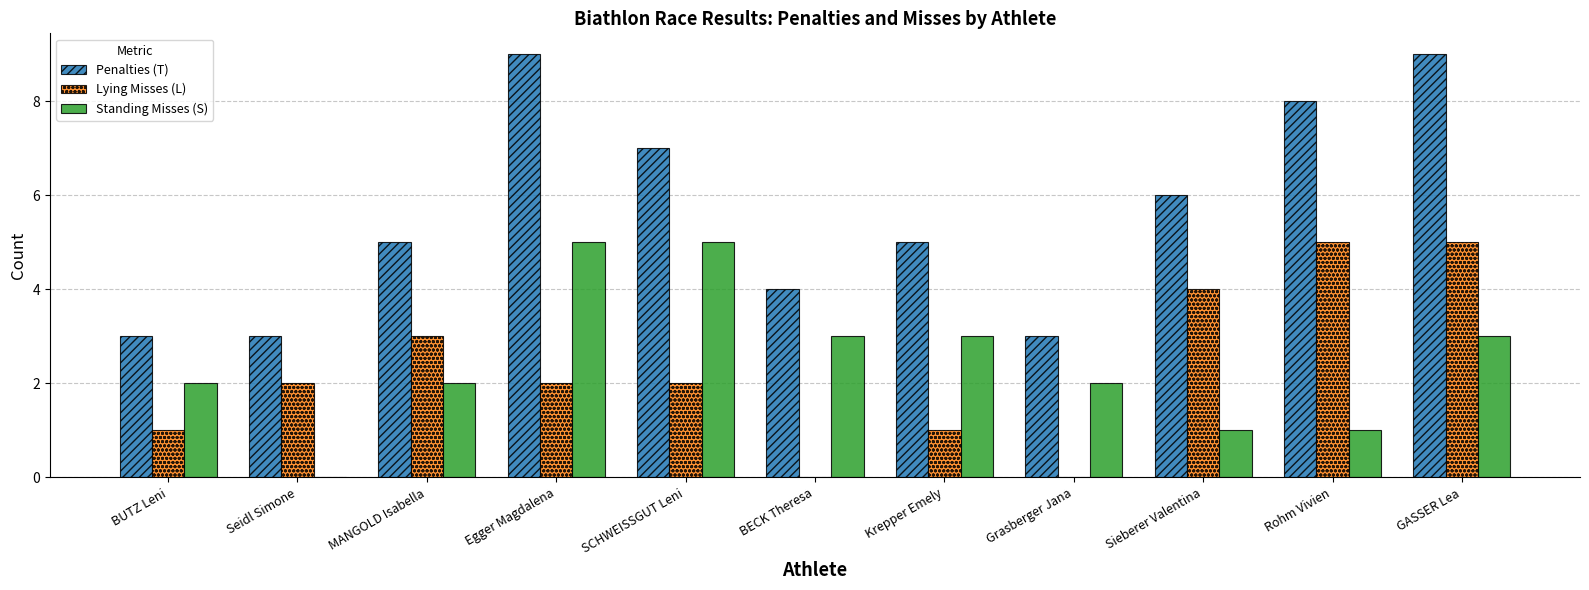

Reading left to right, list all the values displayed in this chart.

Penalties (T): BUTZ Leni=3	Seidl Simone=3	MANGOLD Isabella=5	Egger Magdalena=9	SCHWEISSGUT Leni=7	BECK Theresa=4	Krepper Emely=5	Grasberger Jana=3	Sieberer Valentina=6	Rohm Vivien=8	GASSER Lea=9
Lying Misses (L): BUTZ Leni=1	Seidl Simone=2	MANGOLD Isabella=3	Egger Magdalena=2	SCHWEISSGUT Leni=2	BECK Theresa=0	Krepper Emely=1	Grasberger Jana=0	Sieberer Valentina=4	Rohm Vivien=5	GASSER Lea=5
Standing Misses (S): BUTZ Leni=2	Seidl Simone=0	MANGOLD Isabella=2	Egger Magdalena=5	SCHWEISSGUT Leni=5	BECK Theresa=3	Krepper Emely=3	Grasberger Jana=2	Sieberer Valentina=1	Rohm Vivien=1	GASSER Lea=3